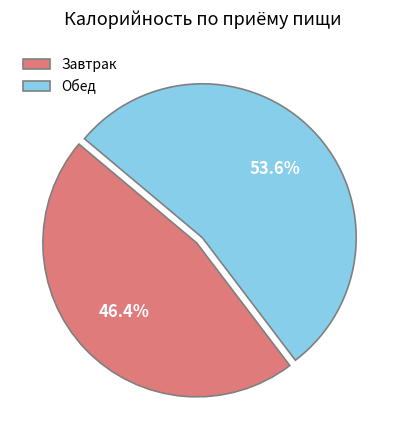

Does any single category account for the majority?

Yes